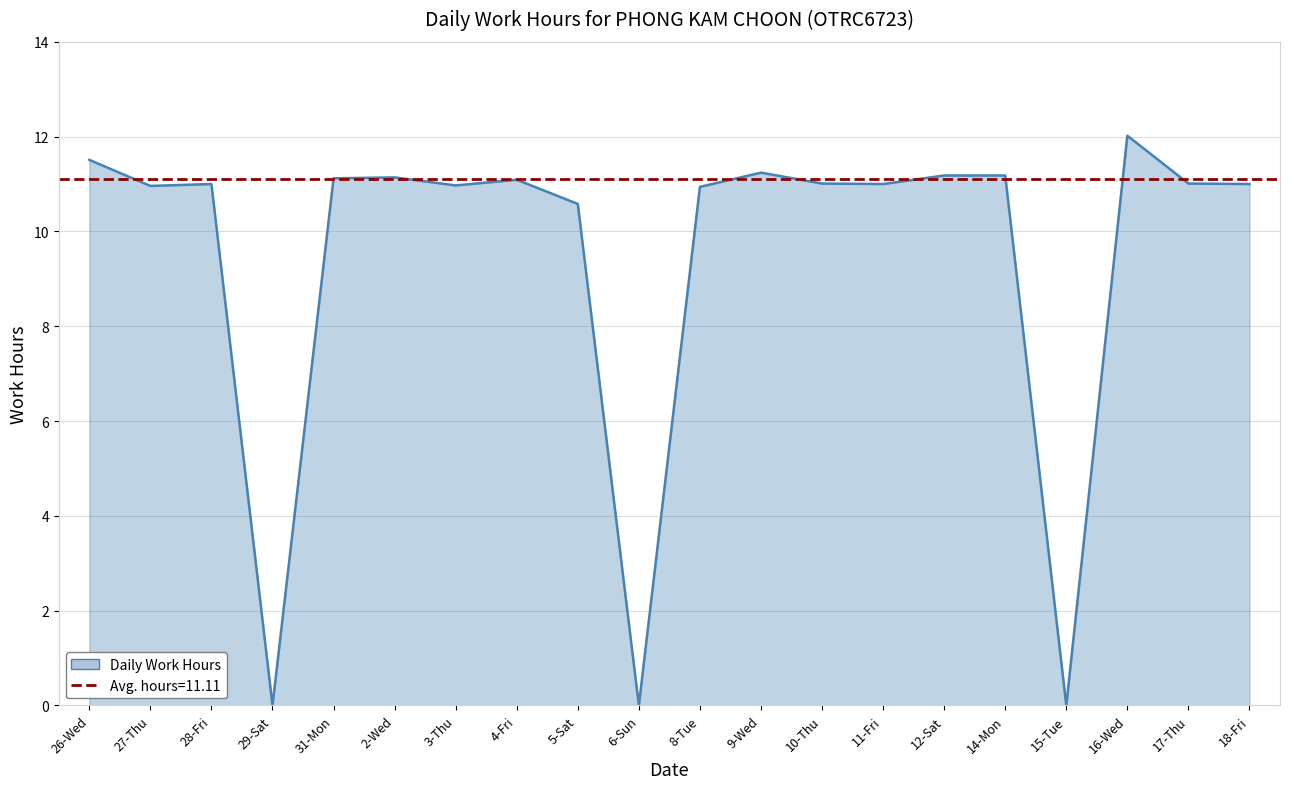

What is the label of the 10th point from the right?

8-Tue